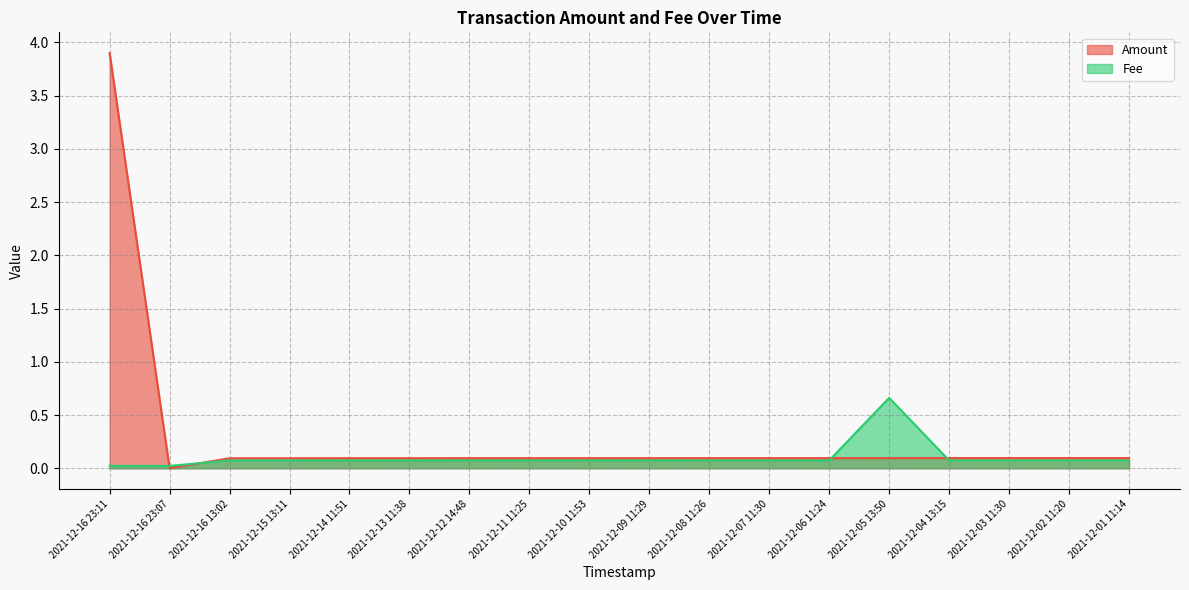

Which series has the largest range (max minus min)?

Amount